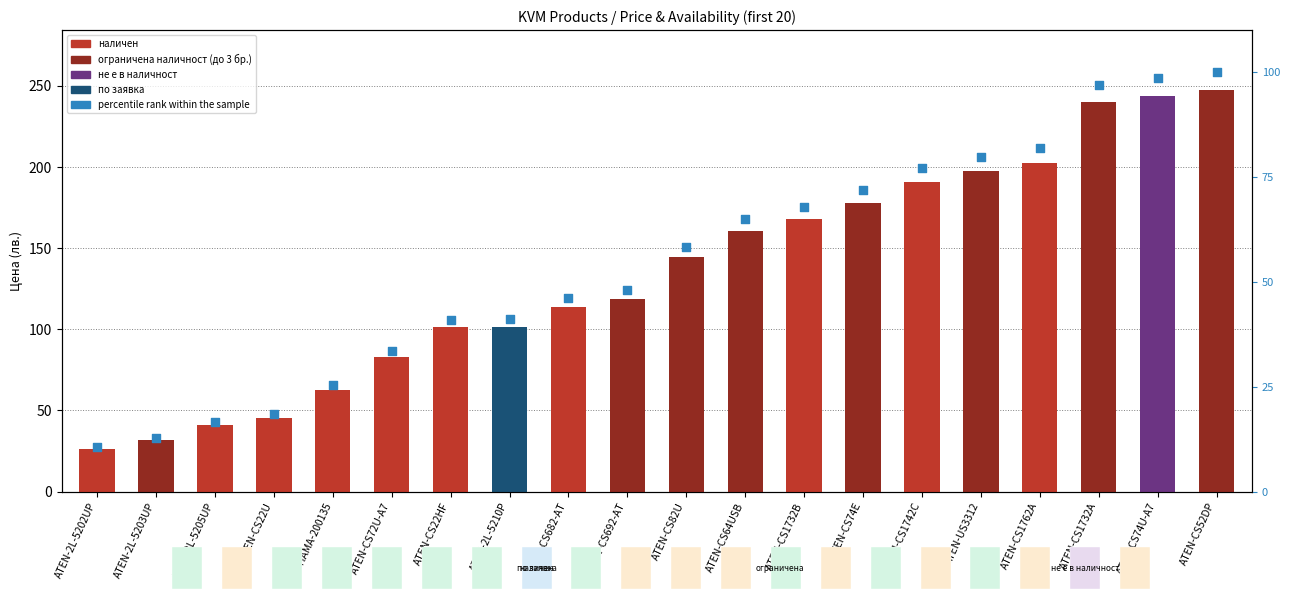

What is the ratio of the value at ATEN-CS82U to the value at ATEN-US3312?

0.7